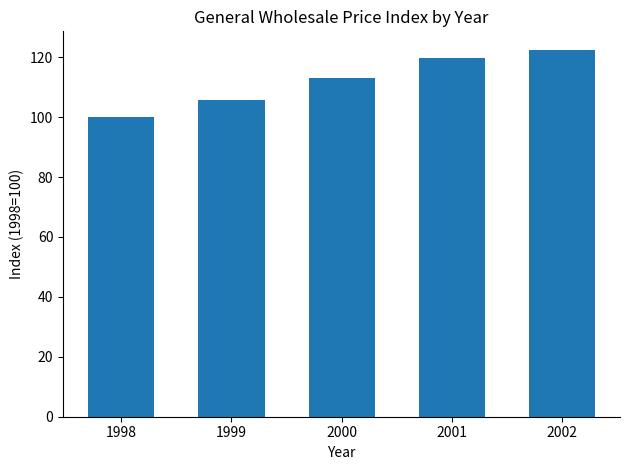

What is the difference between the maximum and minimum values?

22.5